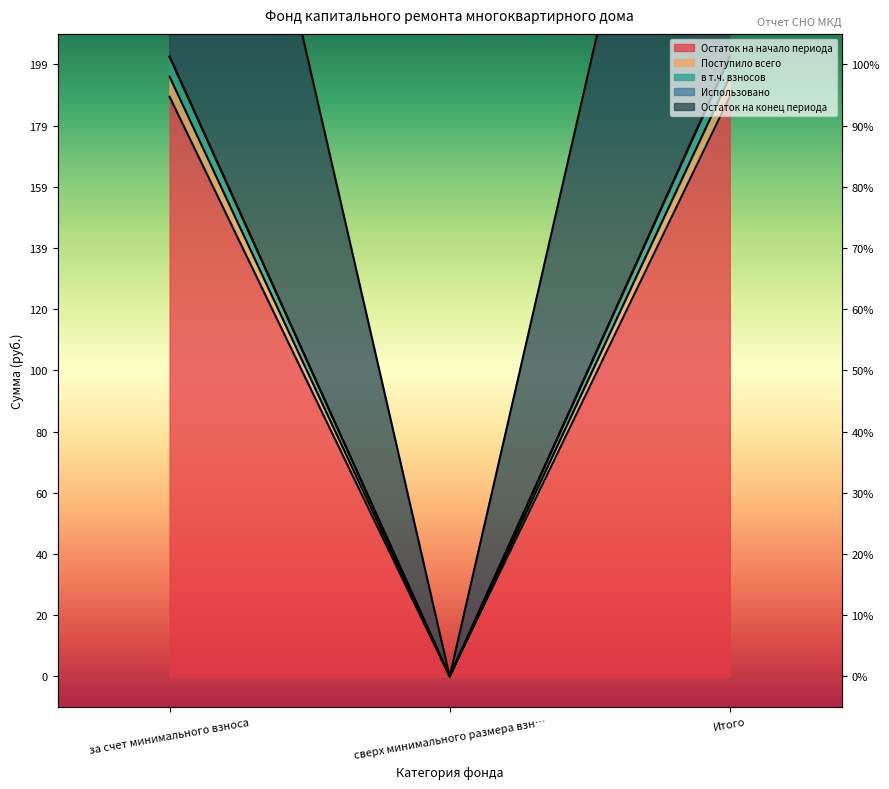

How many values in the в т.ч. взносов series exceed 199?

2